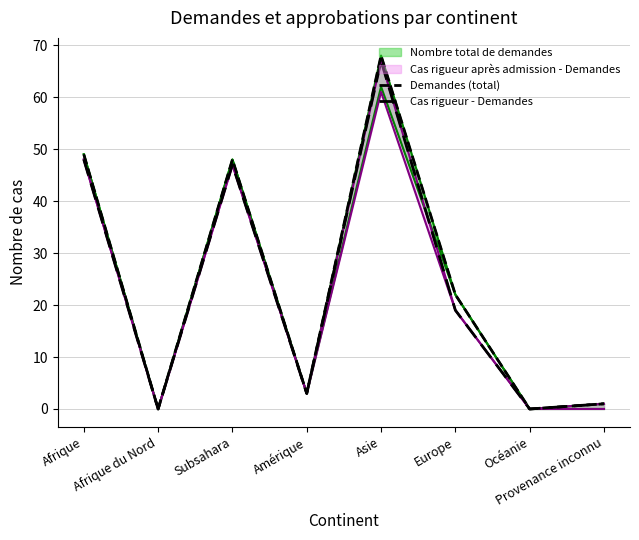

Where is Demandes (total) nearest to the value 34?

Europe